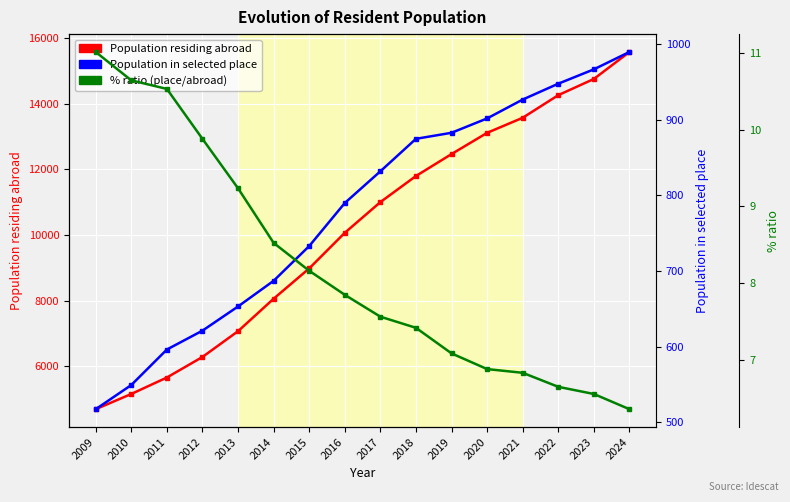

What is the difference between the maximum and minimum values in the % ratio (place/abroad) series?

4.7